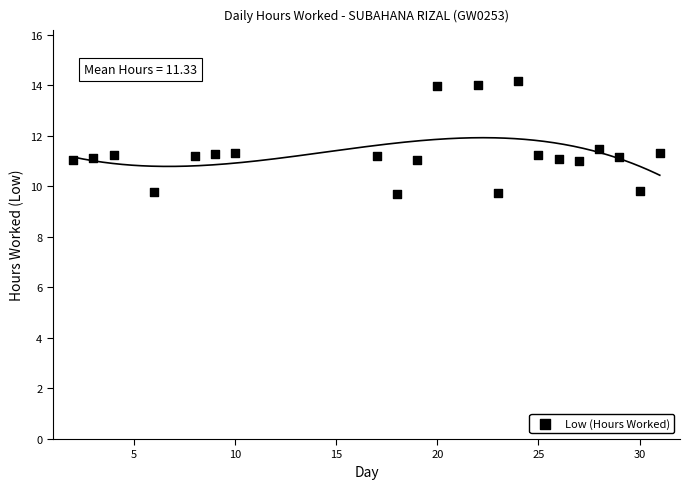

What is the range of Y values (max minus min)?

4.5